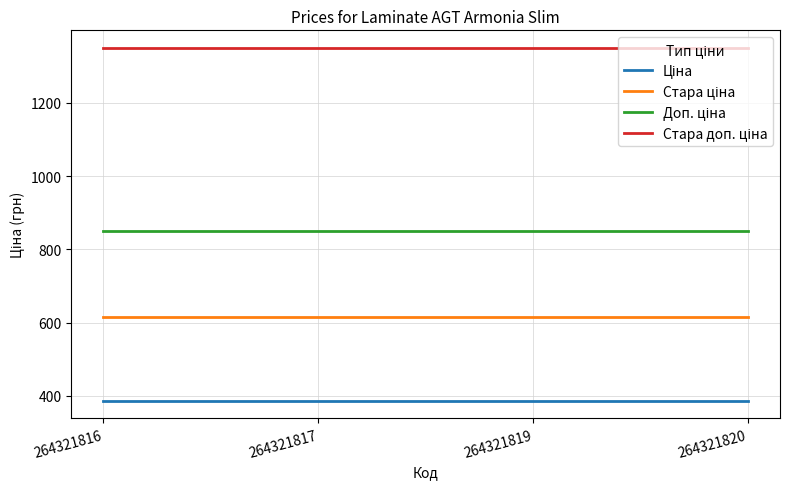

What is the difference between the highest and lowest values at 264321816?

962.9